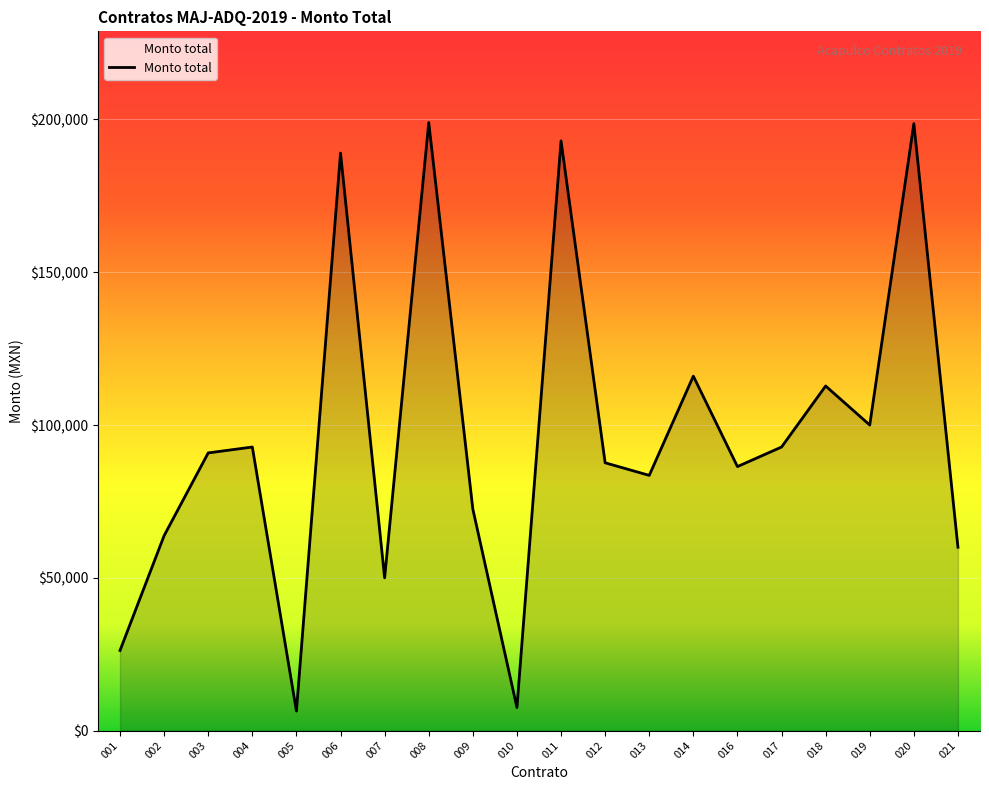

What is the change in value from 002 to 019?

+36200.0